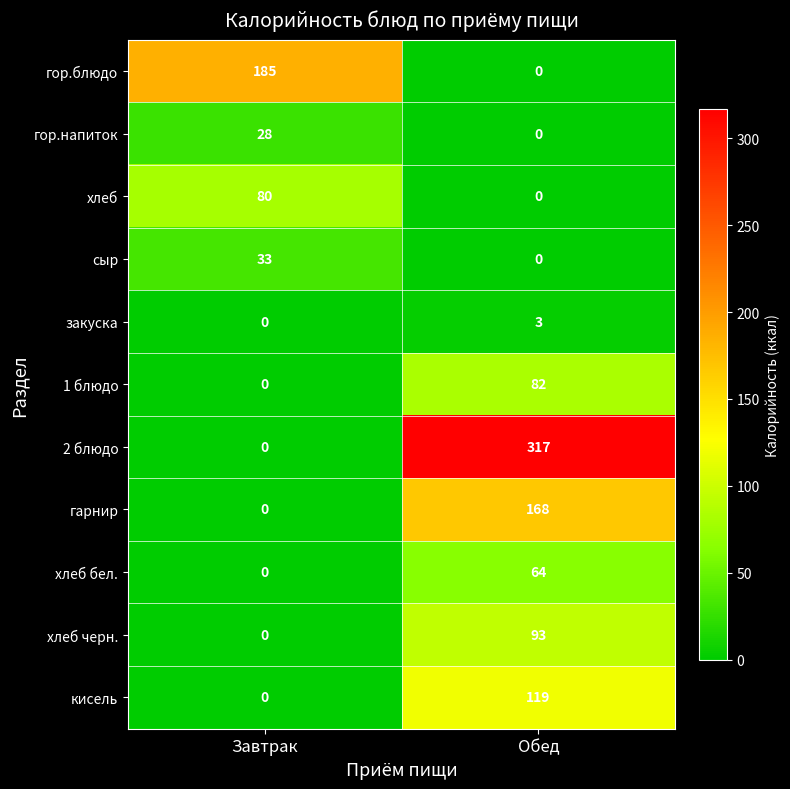

Is it true that хлеб equals 80 at Завтрак?

True